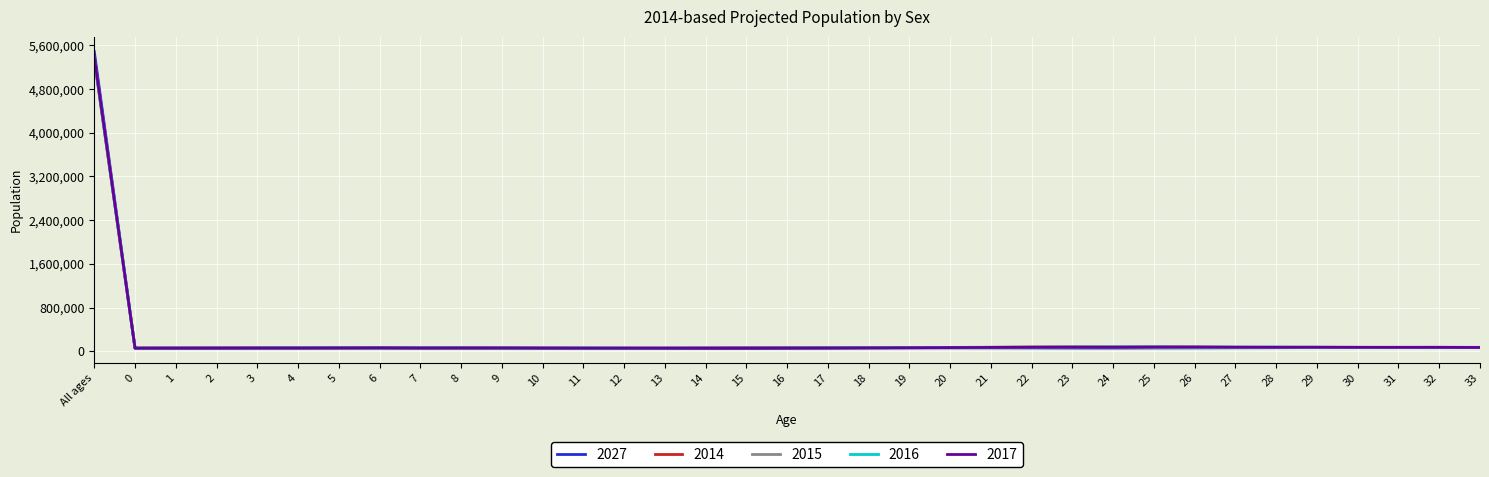

At which category is the sum across all series the highest?

All ages